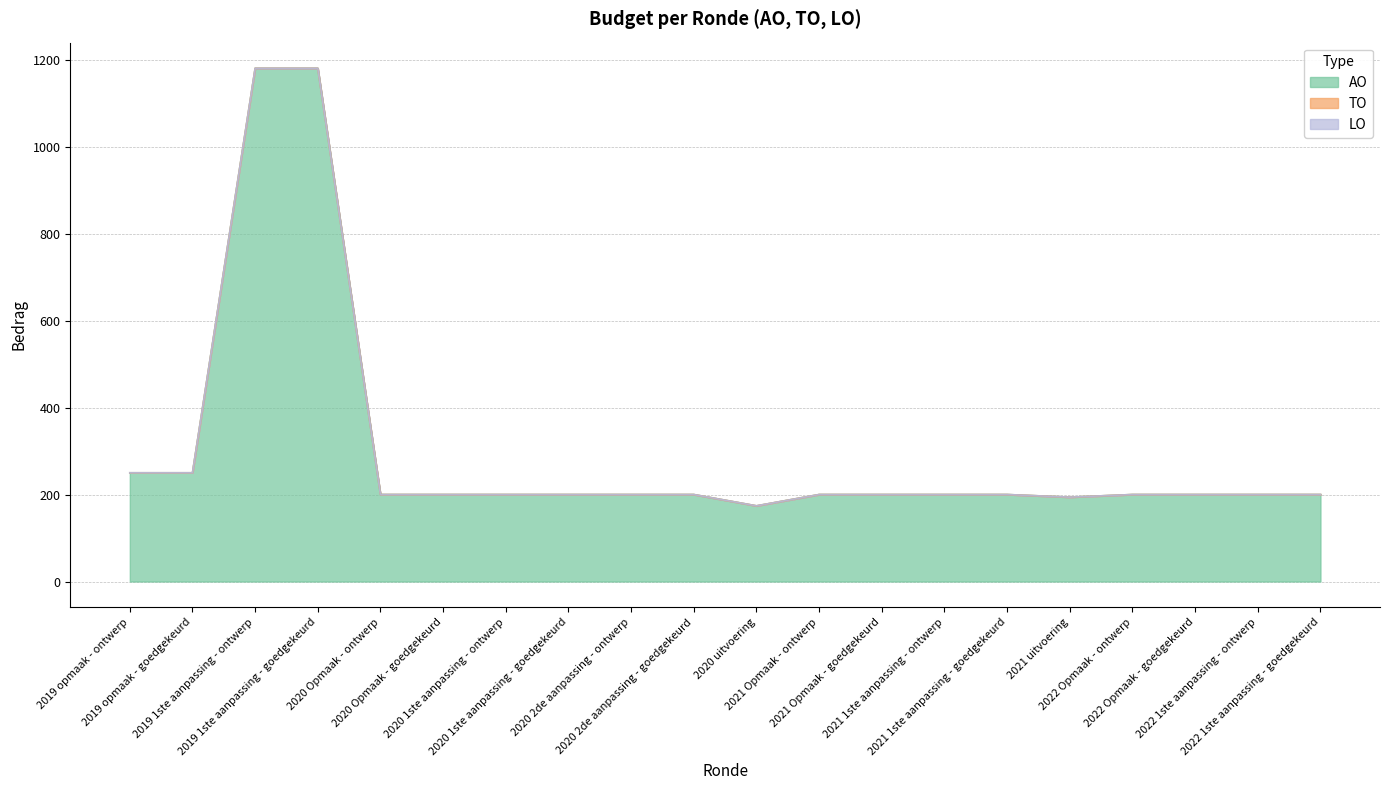

Reading left to right, what are all the values shown in this chart?

AO: 2019 opmaak - ontwerp=250	2019 opmaak - goedgekeurd=250	2019 1ste aanpassing - ontwerp=1180	2019 1ste aanpassing - goedgekeurd=1180	2020 Opmaak - ontwerp=200	2020 Opmaak - goedgekeurd=200	2020 1ste aanpassing - ontwerp=200	2020 1ste aanpassing - goedgekeurd=200	2020 2de aanpassing - ontwerp=200	2020 2de aanpassing - goedgekeurd=200	2020 uitvoering=174	2021 Opmaak - ontwerp=200	2021 Opmaak - goedgekeurd=200	2021 1ste aanpassing - ontwerp=200	2021 1ste aanpassing - goedgekeurd=200	2021 uitvoering=194	2022 Opmaak - ontwerp=200	2022 Opmaak - goedgekeurd=200	2022 1ste aanpassing - ontwerp=200	2022 1ste aanpassing - goedgekeurd=200
TO: 2019 opmaak - ontwerp=0	2019 opmaak - goedgekeurd=0	2019 1ste aanpassing - ontwerp=0	2019 1ste aanpassing - goedgekeurd=0	2020 Opmaak - ontwerp=0	2020 Opmaak - goedgekeurd=0	2020 1ste aanpassing - ontwerp=0	2020 1ste aanpassing - goedgekeurd=0	2020 2de aanpassing - ontwerp=0	2020 2de aanpassing - goedgekeurd=0	2020 uitvoering=0	2021 Opmaak - ontwerp=0	2021 Opmaak - goedgekeurd=0	2021 1ste aanpassing - ontwerp=0	2021 1ste aanpassing - goedgekeurd=0	2021 uitvoering=0	2022 Opmaak - ontwerp=0	2022 Opmaak - goedgekeurd=0	2022 1ste aanpassing - ontwerp=0	2022 1ste aanpassing - goedgekeurd=0
LO: 2019 opmaak - ontwerp=0	2019 opmaak - goedgekeurd=0	2019 1ste aanpassing - ontwerp=0	2019 1ste aanpassing - goedgekeurd=0	2020 Opmaak - ontwerp=0	2020 Opmaak - goedgekeurd=0	2020 1ste aanpassing - ontwerp=0	2020 1ste aanpassing - goedgekeurd=0	2020 2de aanpassing - ontwerp=0	2020 2de aanpassing - goedgekeurd=0	2020 uitvoering=0	2021 Opmaak - ontwerp=0	2021 Opmaak - goedgekeurd=0	2021 1ste aanpassing - ontwerp=0	2021 1ste aanpassing - goedgekeurd=0	2021 uitvoering=0	2022 Opmaak - ontwerp=0	2022 Opmaak - goedgekeurd=0	2022 1ste aanpassing - ontwerp=0	2022 1ste aanpassing - goedgekeurd=0